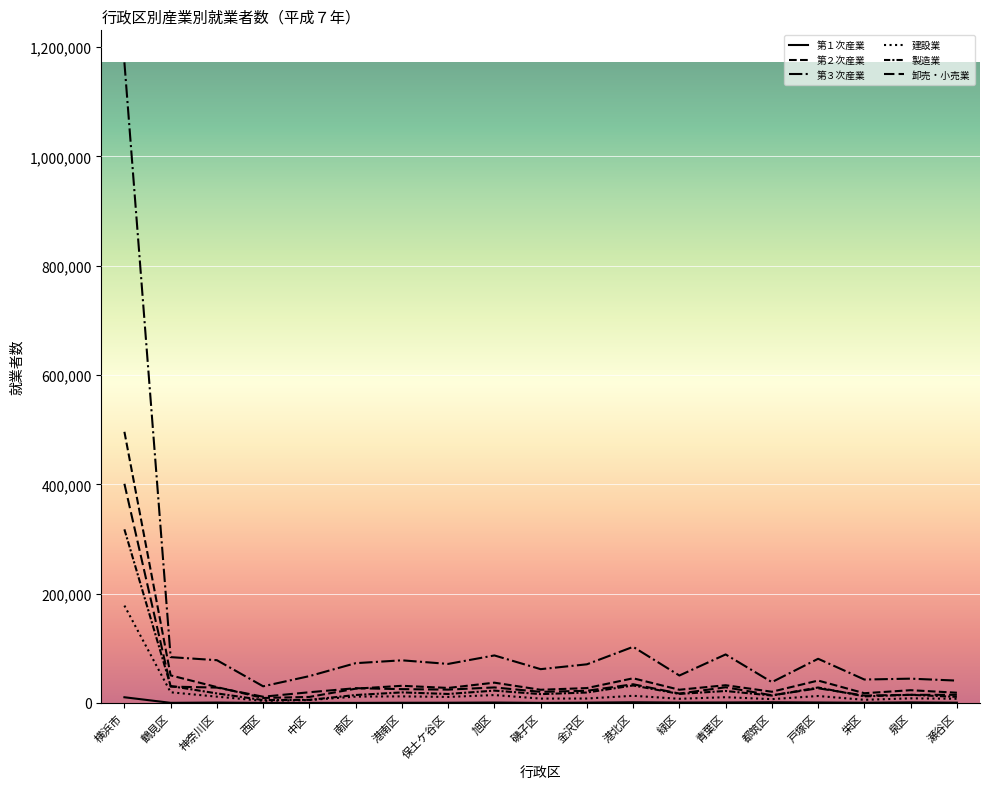

What is the sum of the 建設業 values at 瀬谷区 and 泉区?

16022